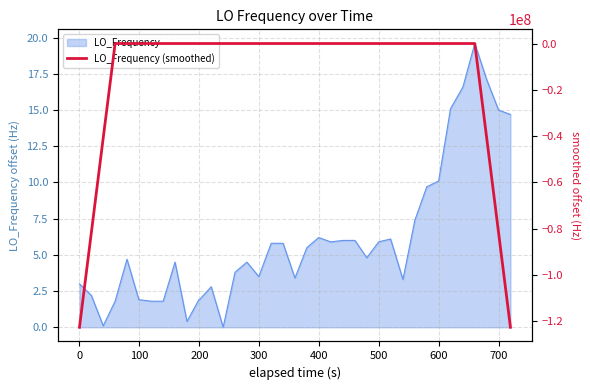

What is the highest value of the LO_Frequency series?

19.6